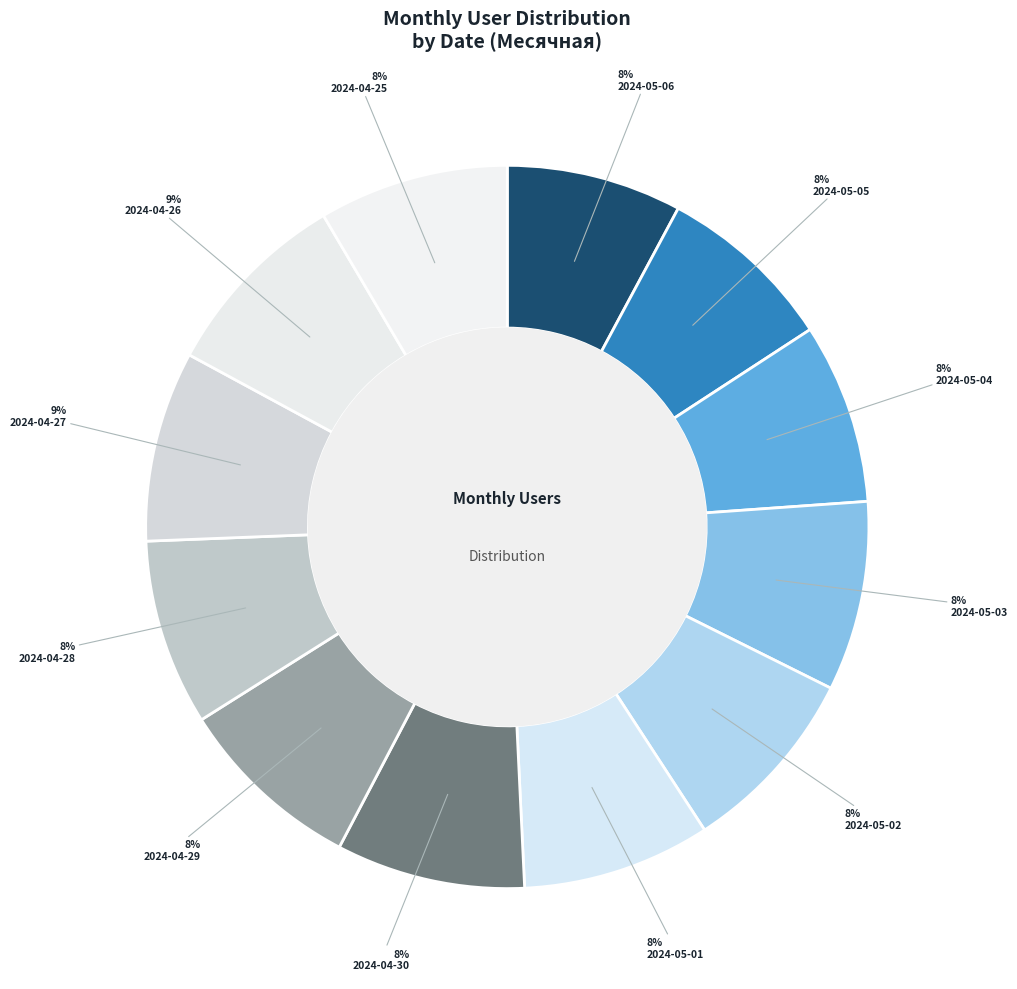

To the nearest percent, what percentage of the pie is 2024-05-03?

8%